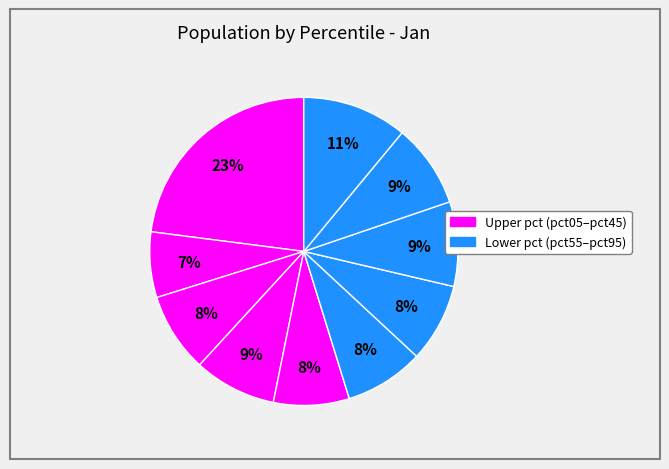

How many segments does this pie chart have?

10